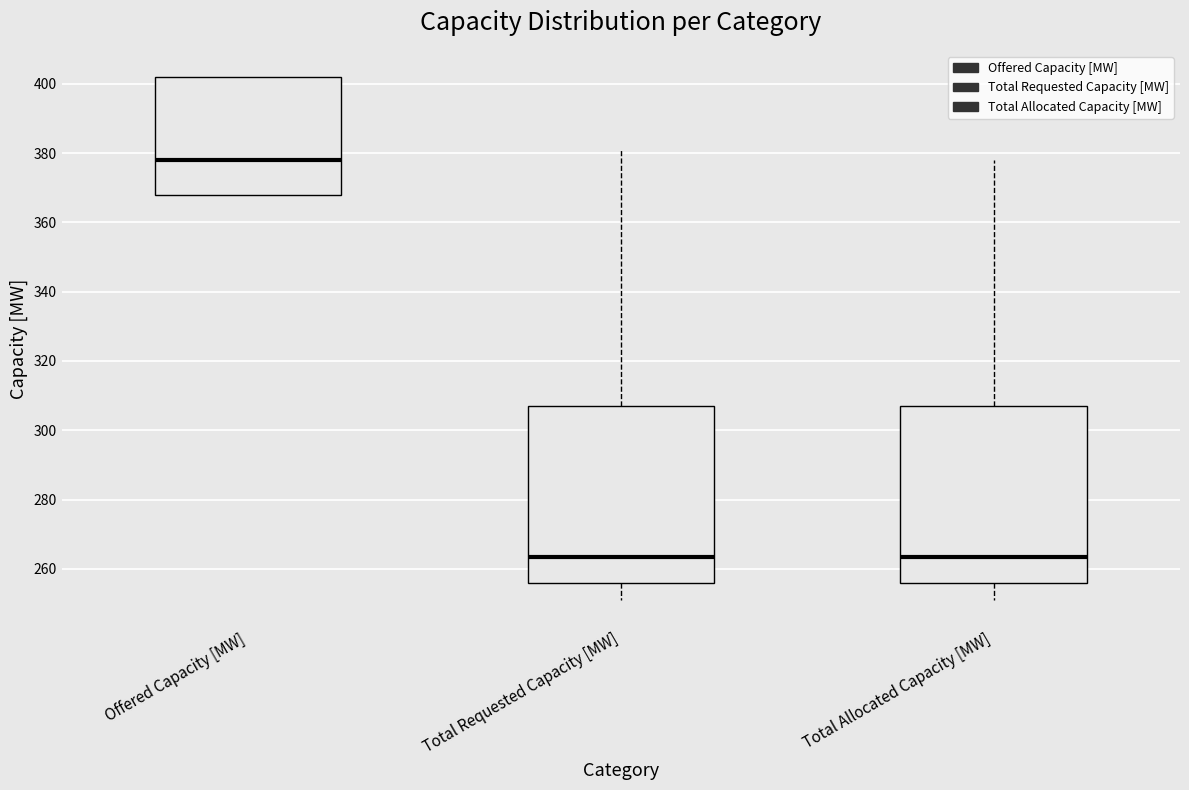

Where does the lower whisker of the box for Total Requested Capacity [MW] end on the y-axis? The values are not printed on the chart, so give them approximately, as read against the axis.

252